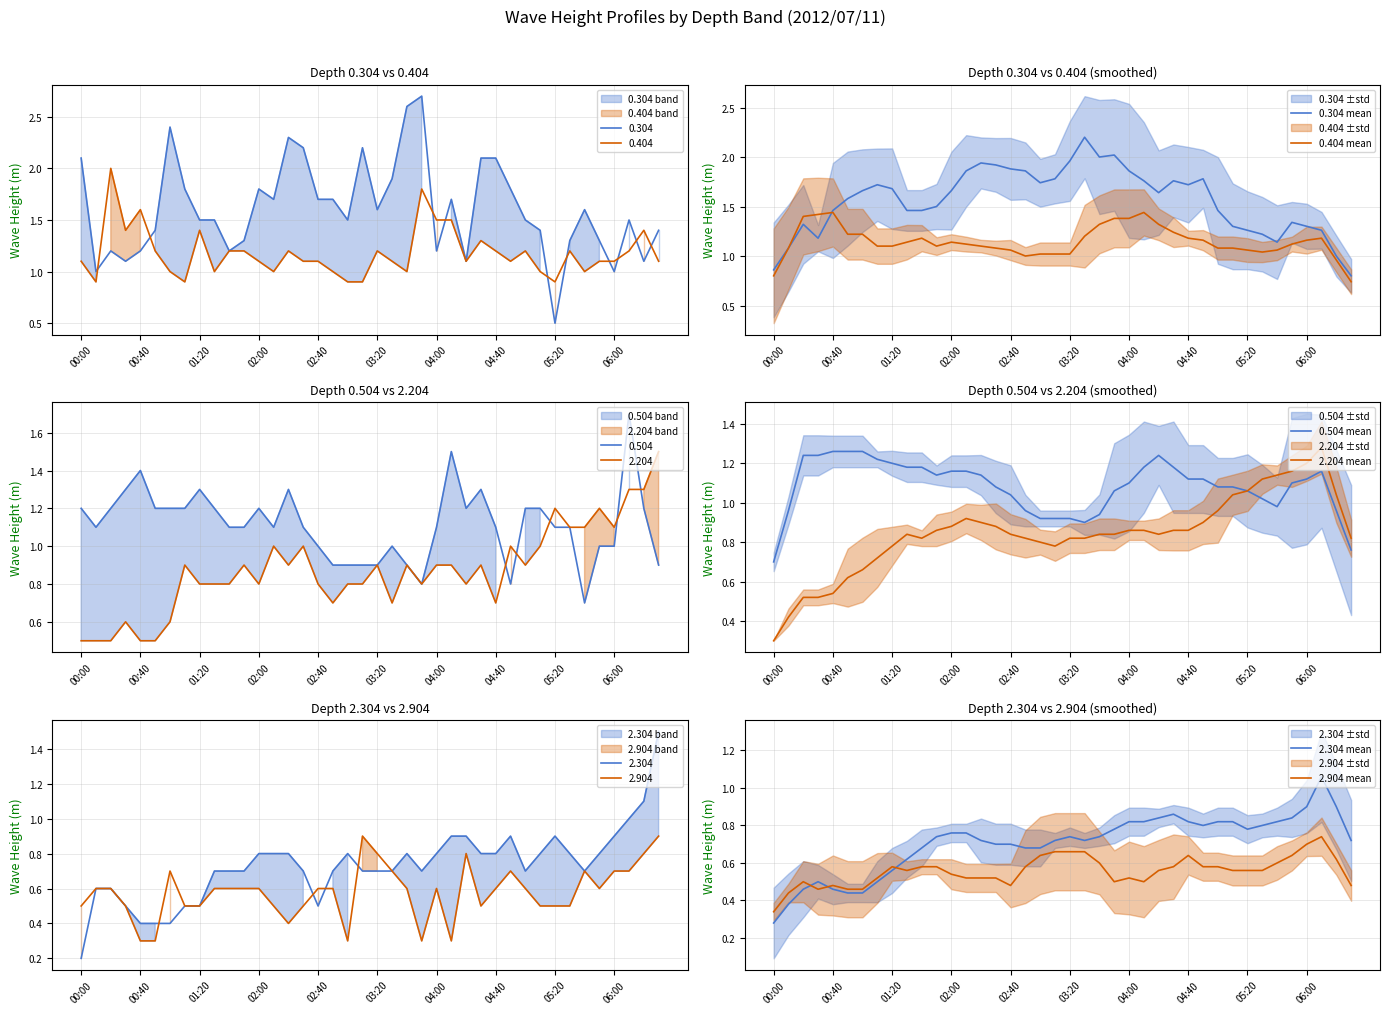

What is the value of the 0.304 mean point at the 11th from the left?

1.5